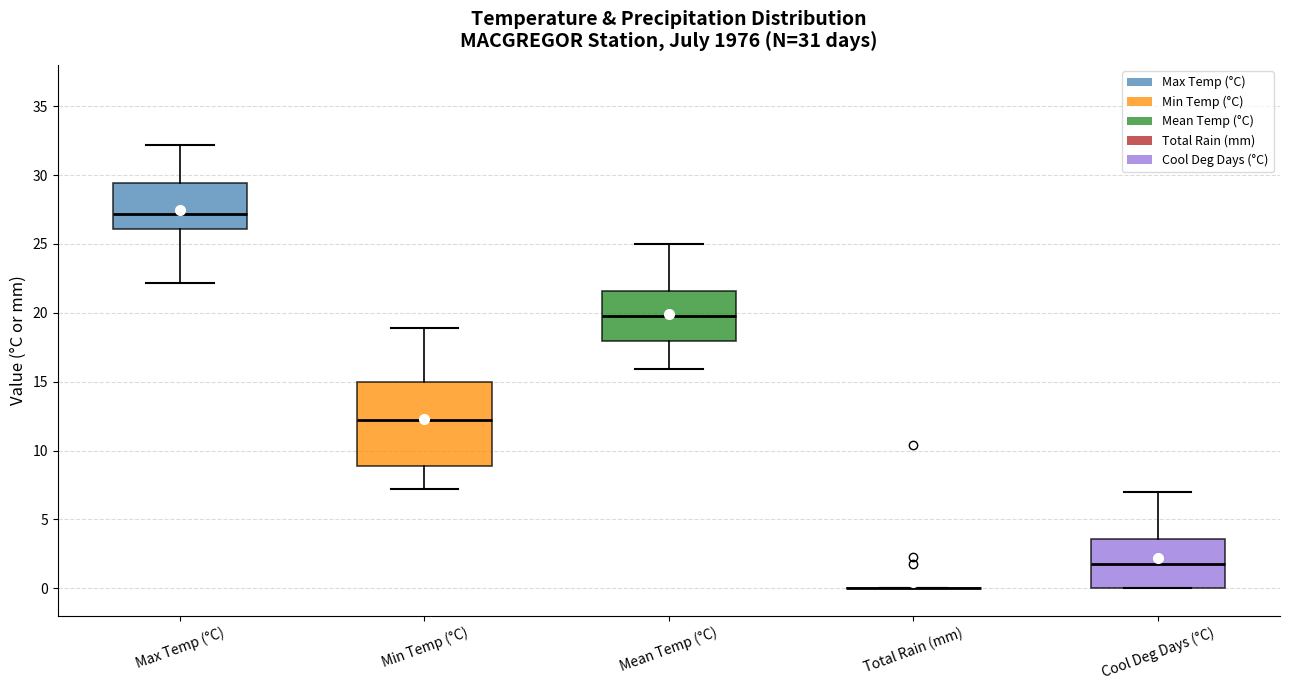

Reading left to right, transcribe this box plot: for each box, give where its median line is, the range the box spans, and where its two whiskers end, as read against the y-axis. The values are not printed on the chart, so give them approximately, as read against the axis.

Max Temp (°C): median 27.0, box 26.0 to 29.5, whiskers 22.0 to 32.0
Min Temp (°C): median 12.0, box 9.0 to 15.0, whiskers 7.0 to 19.0
Mean Temp (°C): median 20.0, box 18.0 to 21.5, whiskers 16.0 to 25.0
Total Rain (mm): box collapsed to a line at 0.0, whiskers 0.0 to 0.0
Cool Deg Days (°C): median 2.0, box 0.0 to 3.5, whiskers 0.0 to 7.0